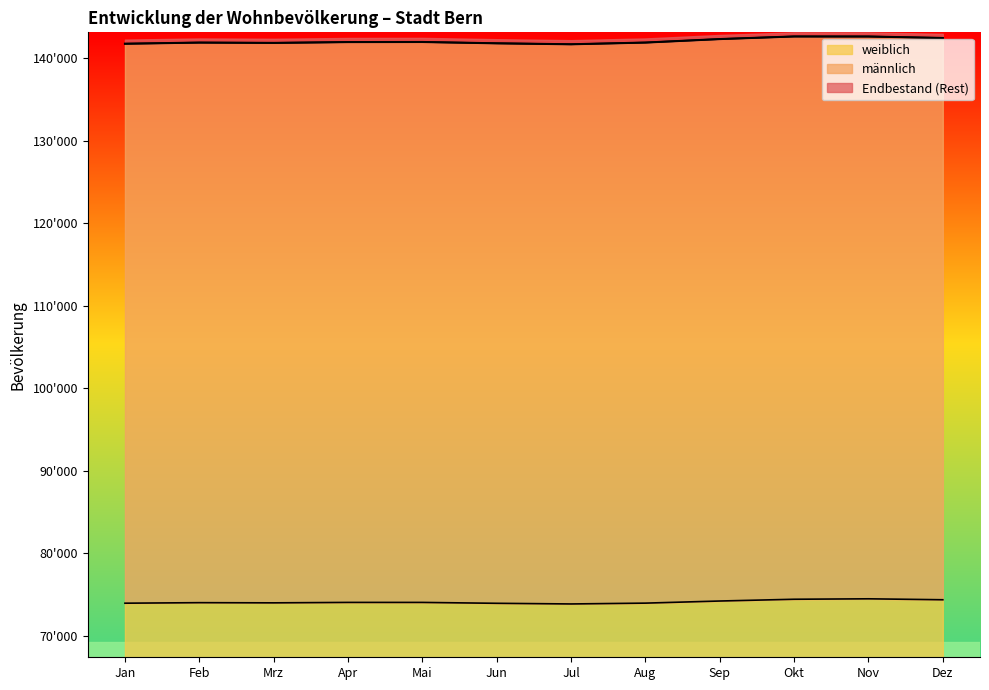

What is the sum of the Endbestand values at Okt and Mrz?

284544